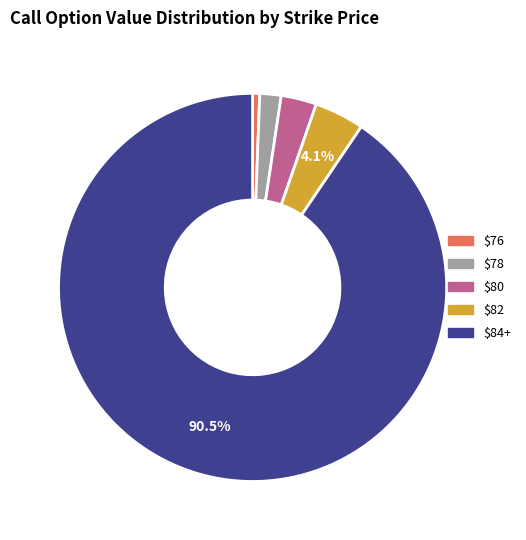

What is the largest slice in the pie chart?

$84+